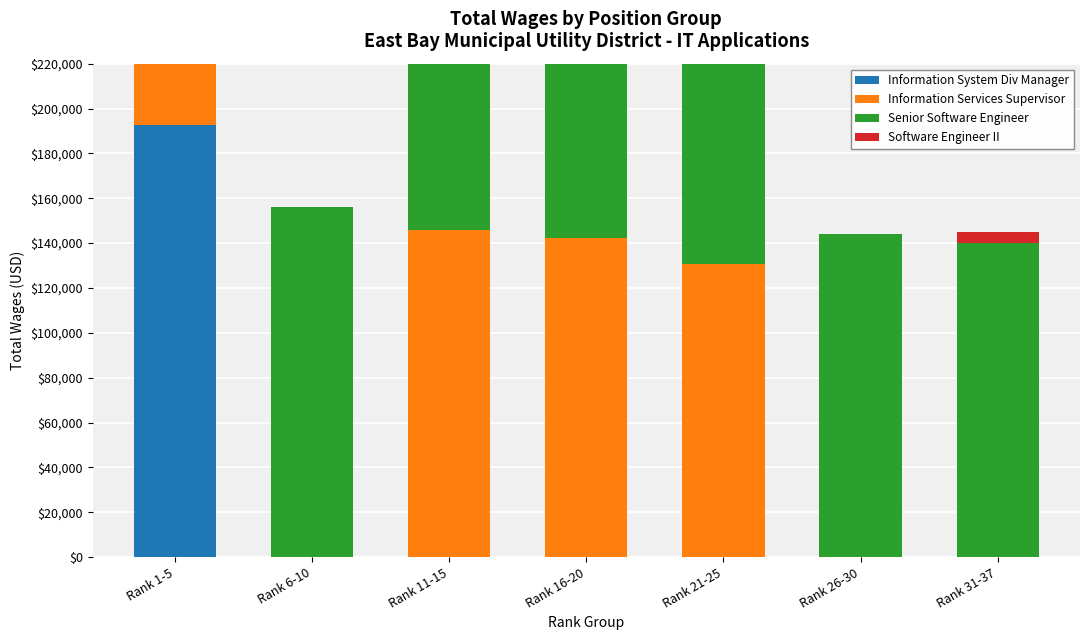

Which label corresponds to the smallest value in the chart?

Rank 6-10